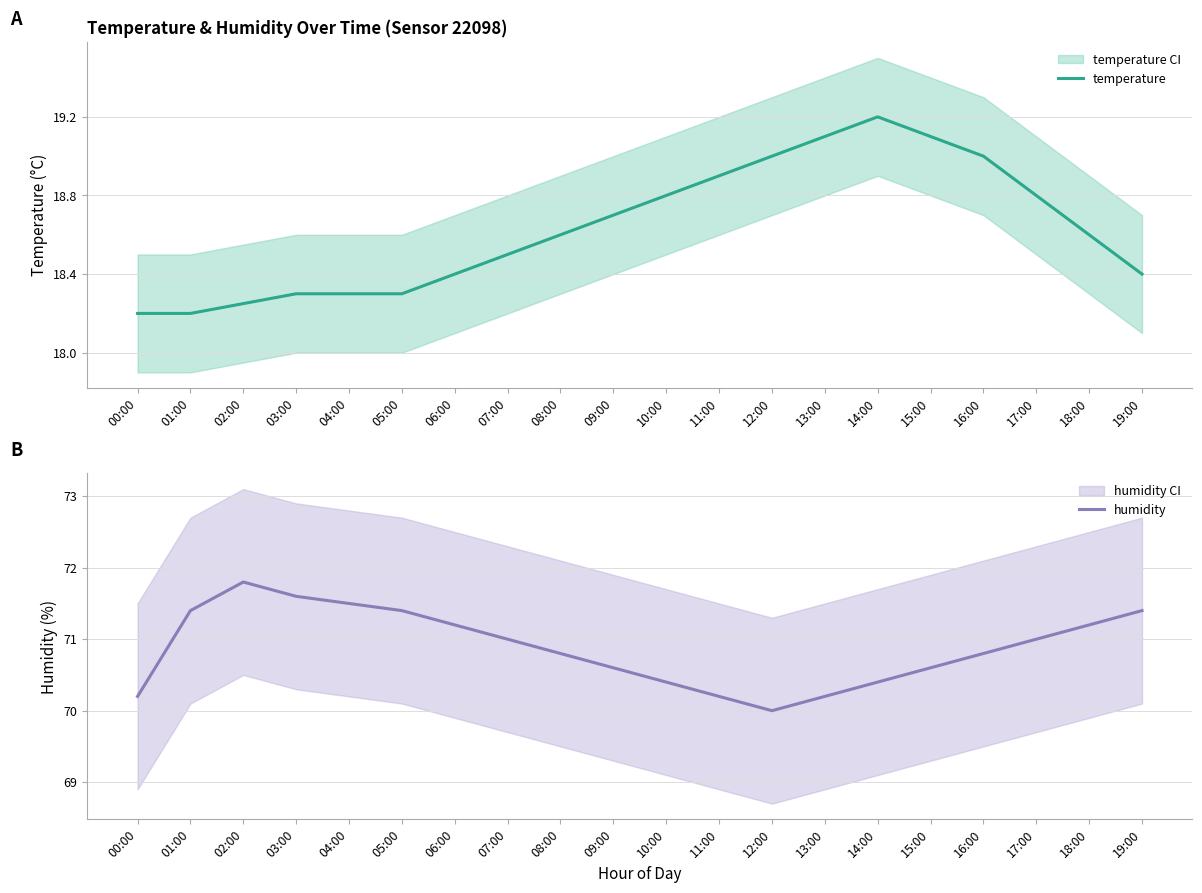

List the series in order of their peak value, lowest first.

temperature, humidity